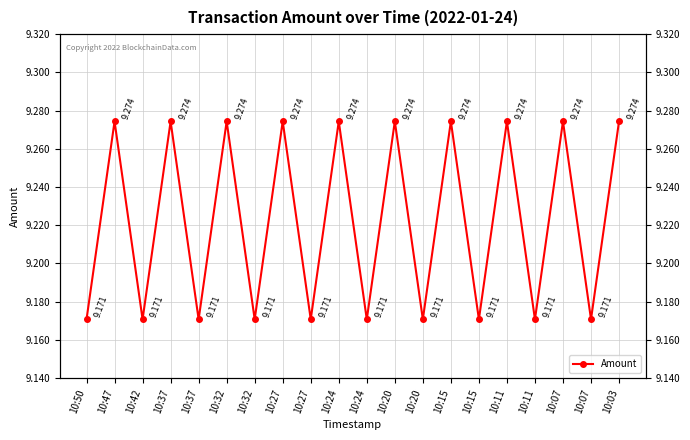

Reading right to left, list all the values displayed in this chart.

9.3	9.2	9.3	9.2	9.3	9.2	9.3	9.2	9.3	9.2	9.3	9.2	9.3	9.2	9.3	9.2	9.3	9.2	9.3	9.2